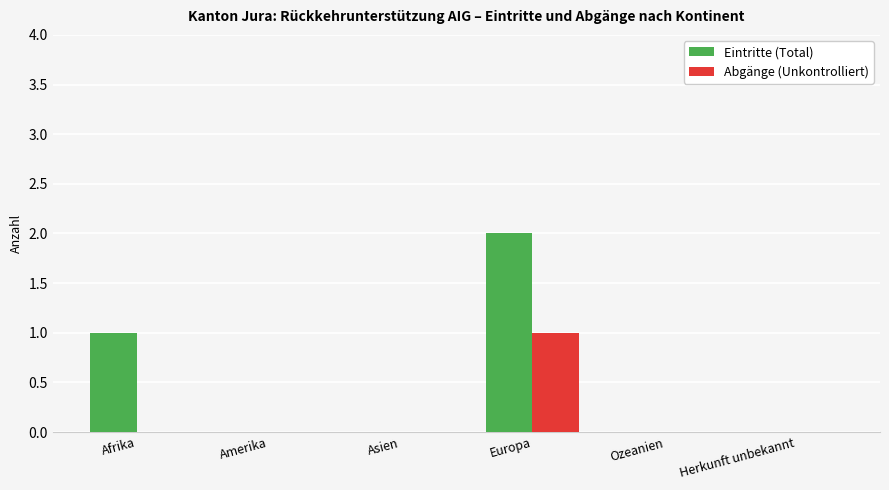

Reading left to right, list all the values displayed in this chart.

Eintritte (Total): Afrika=1	Amerika=0	Asien=0	Europa=2	Ozeanien=0	Herkunft unbekannt=0
Abgänge (Unkontrolliert): Afrika=0	Amerika=0	Asien=0	Europa=1	Ozeanien=0	Herkunft unbekannt=0